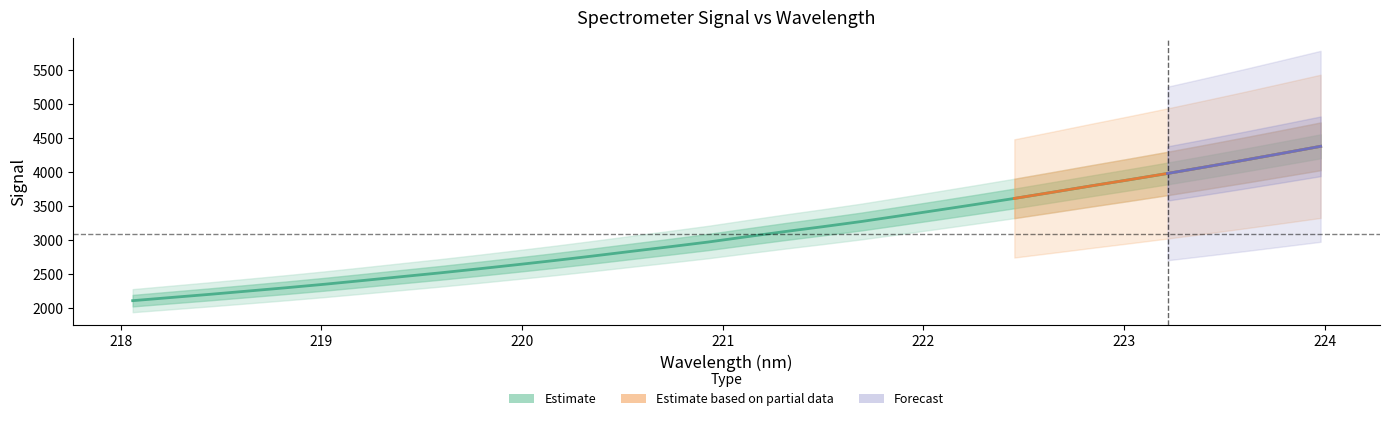

Reading left to right, what are all the values shown in this chart?

218.0596=2114.4	218.2508=2160.8	218.442=2206.7	218.6332=2255.2	218.8244=2304.0	219.0156=2355.3	219.2067=2410.1	219.3979=2466.1	219.589=2521.4	219.7801=2580.4	219.9712=2641.2	220.1623=2703.7	220.3533=2769.7	220.5444=2837.9	220.7354=2905.2	220.9264=2974.4	221.1174=3051.7	221.3083=3127.5	221.4993=3200.1	221.6902=3275.6	221.8812=3358.7	222.0721=3442.7	222.263=3528.0	222.4538=3614.9	222.6447=3705.9	222.8355=3798.3	223.0264=3888.8	223.2172=3981.4	223.408=4077.8	223.5987=4176.2	223.7895=4277.3	223.9802=4379.7